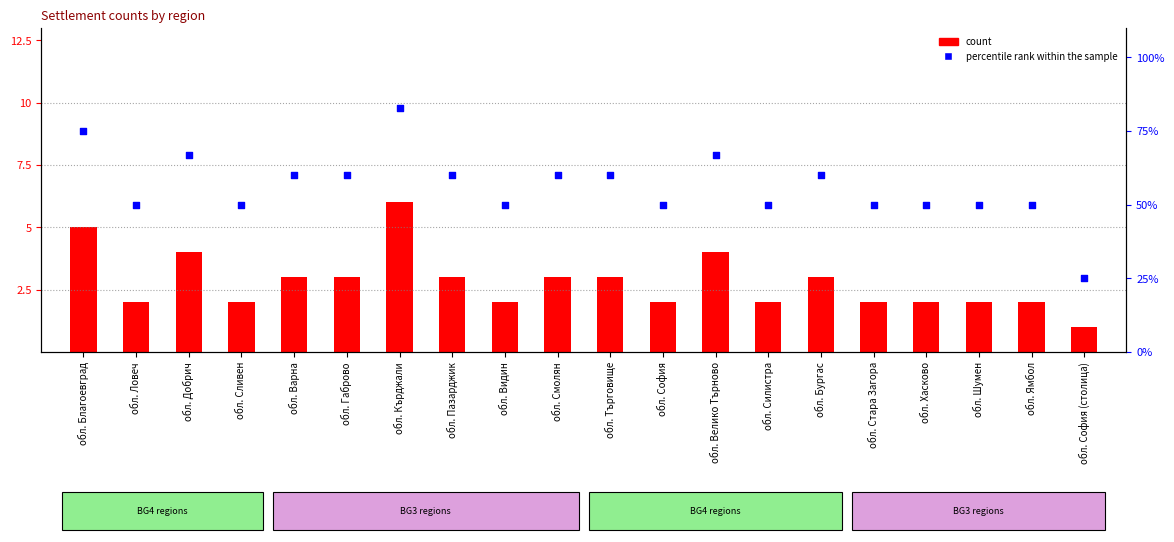

What are all the series names shown in the legend?

count, percentile rank within the sample